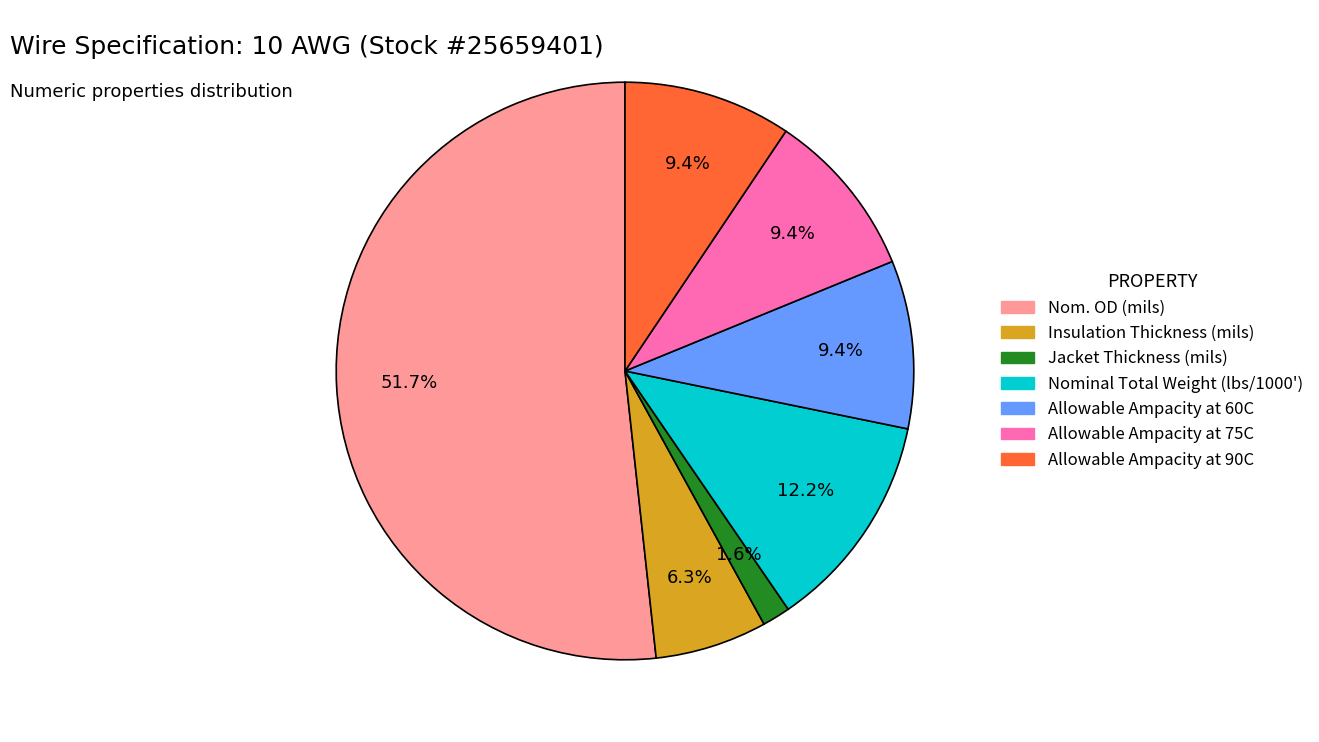

The Allowable Ampacity at 60C slice represents 9% of the pie. True or false?

True